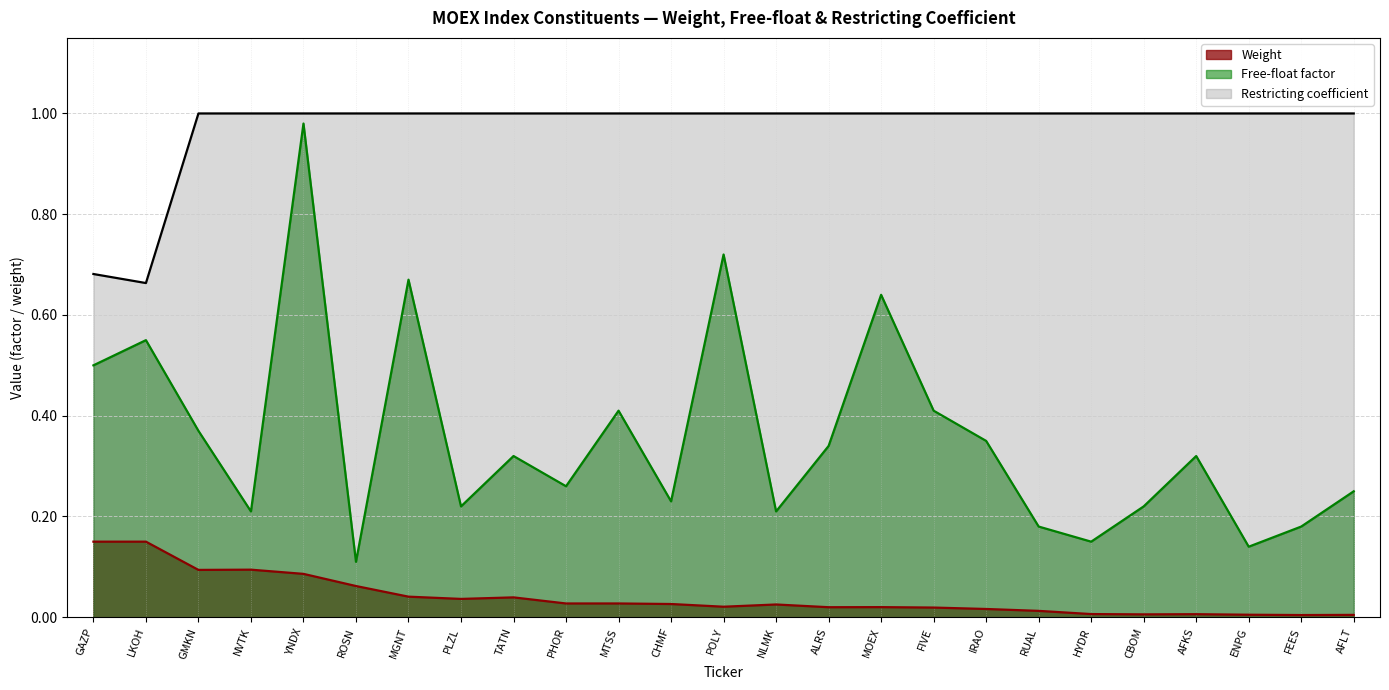

How many data points does each series have?

25